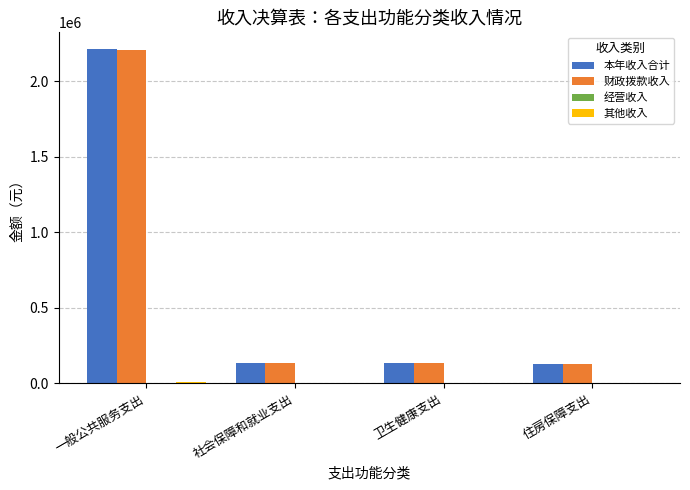

The value of 财政拨款收入 at 社会保障和就业支出 is 133855.2. True or false?

True